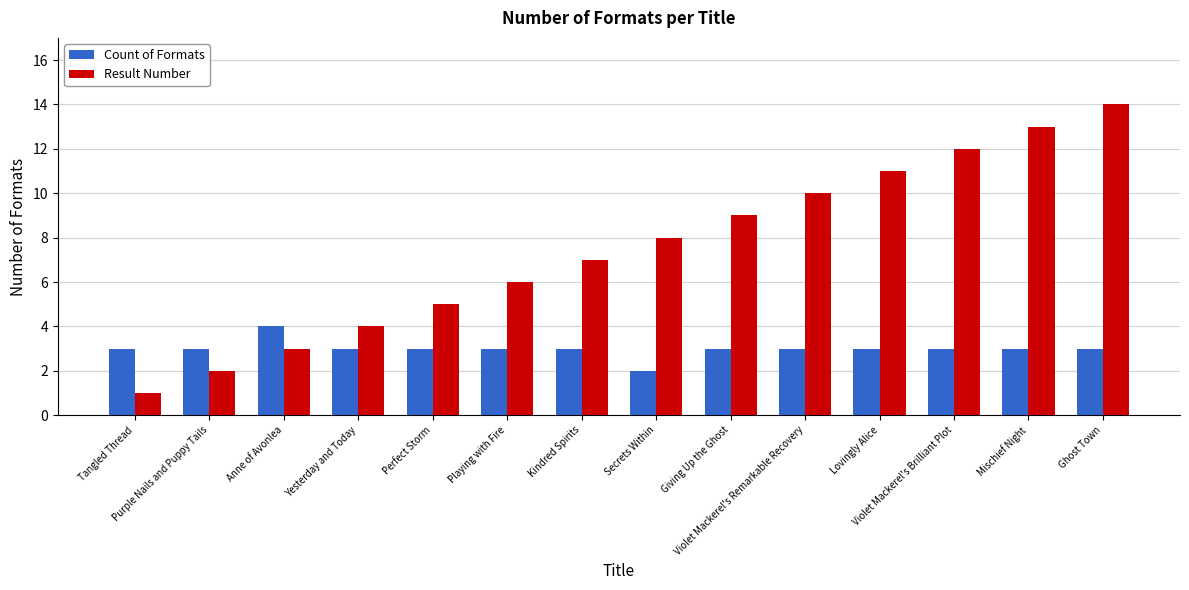

What is the difference between the highest and lowest values at Giving Up the Ghost?

6